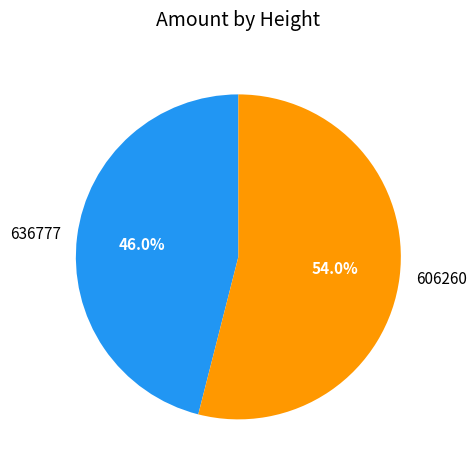

Rank the categories by value from lowest to highest.

636777, 606260